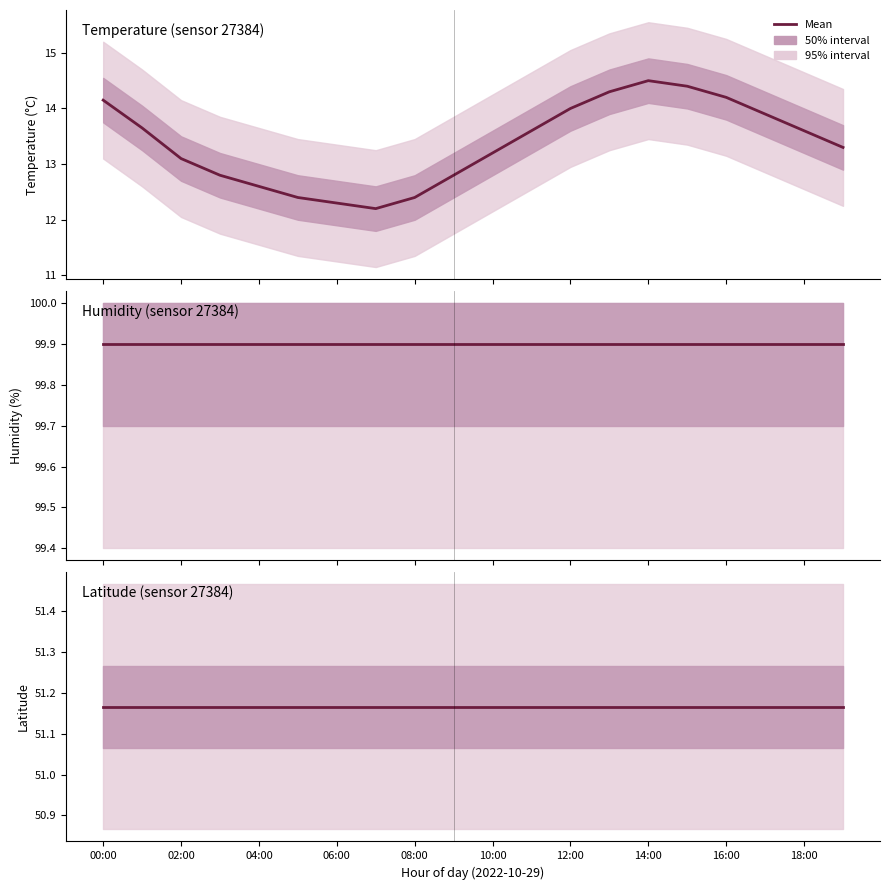

Is this an area chart (filled region under the line)?

No